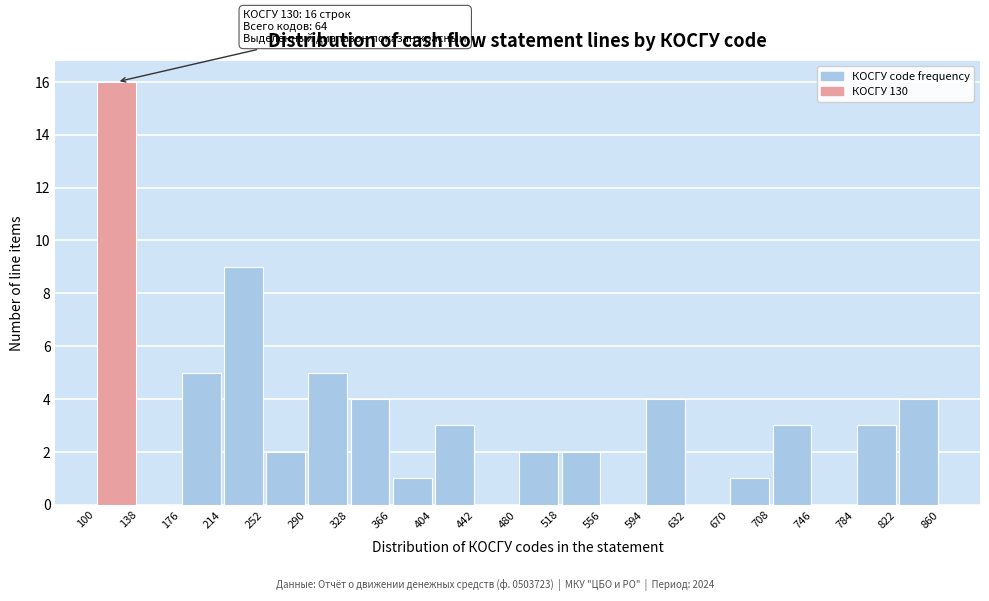

Which range on the x-axis has the tallest bar?

100 to 138